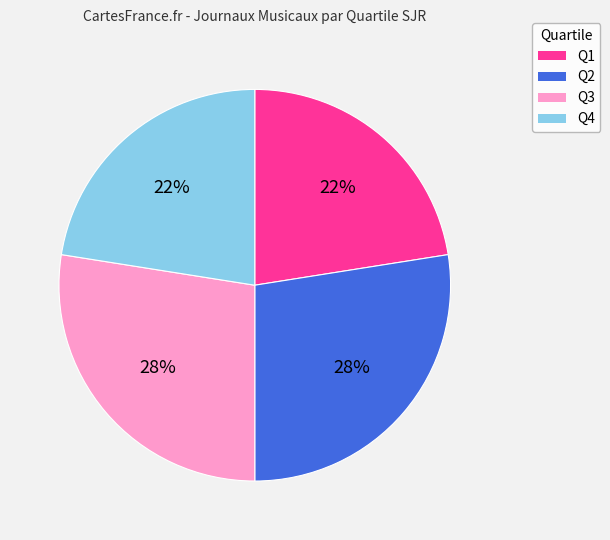

Do Q4 and Q1 together represent more than half of the pie?

No